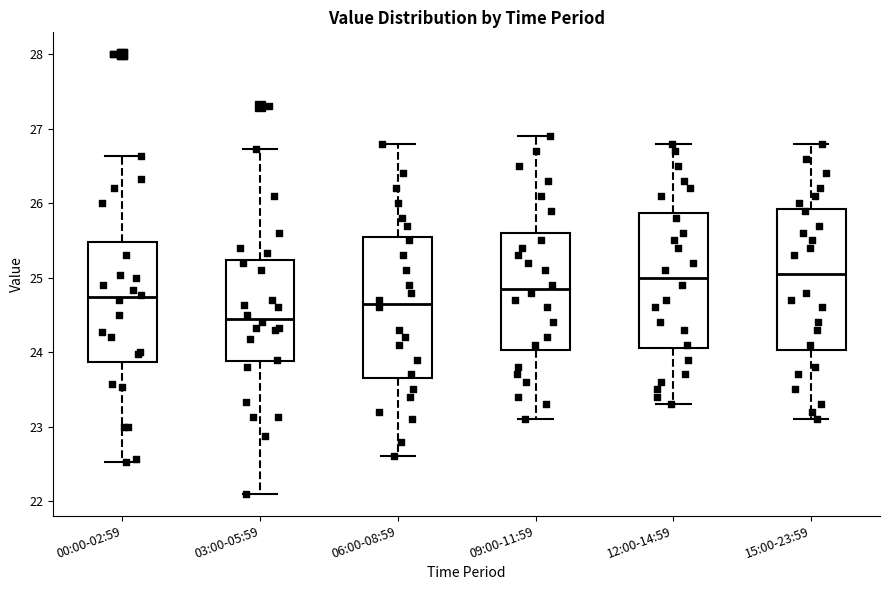

Where does the upper whisker of the box for 03:00-05:59 end on the y-axis? The values are not printed on the chart, so give them approximately, as read against the axis.

26.7